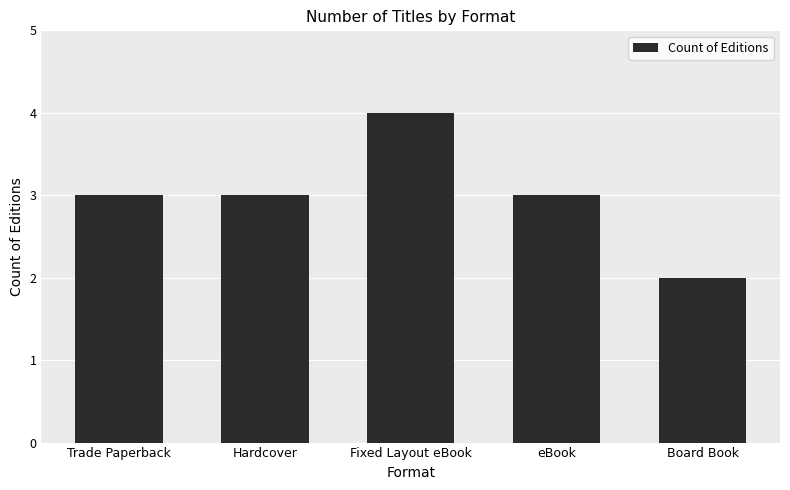

At which category does the chart reach its minimum across all series?

Board Book